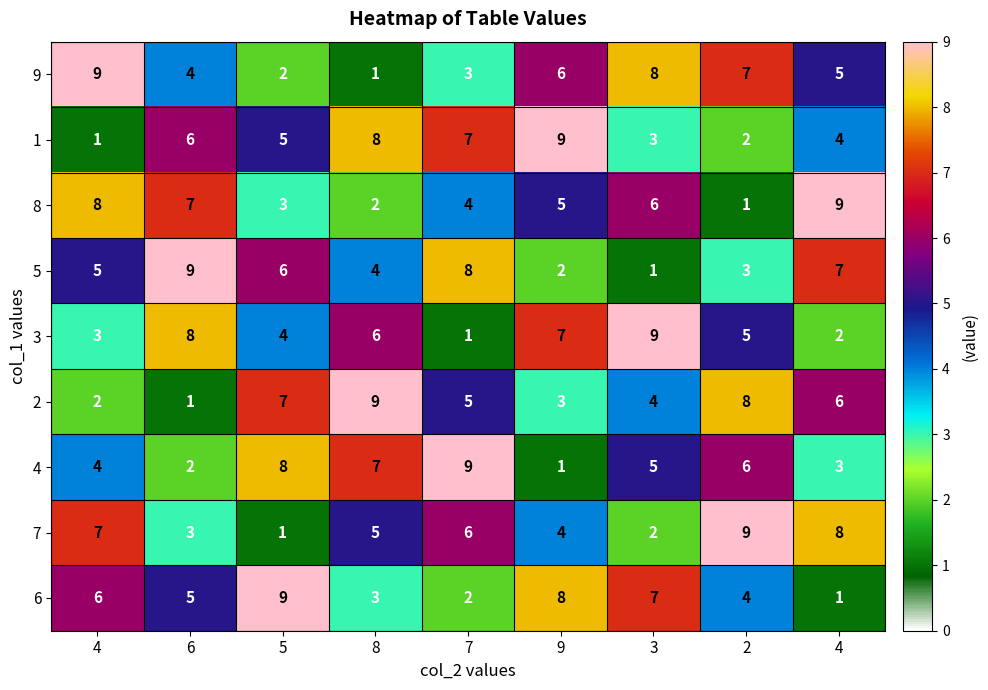

Rank the series by their maximum value, from lowest to highest.

9, 1, 8, 5, 3, 2, 4, 7, 6